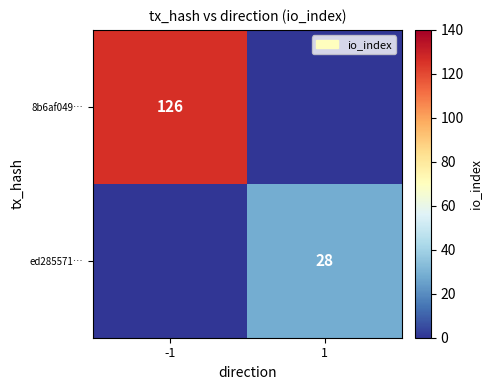

True or false: ed285571… has a value of 28 at 1.

True